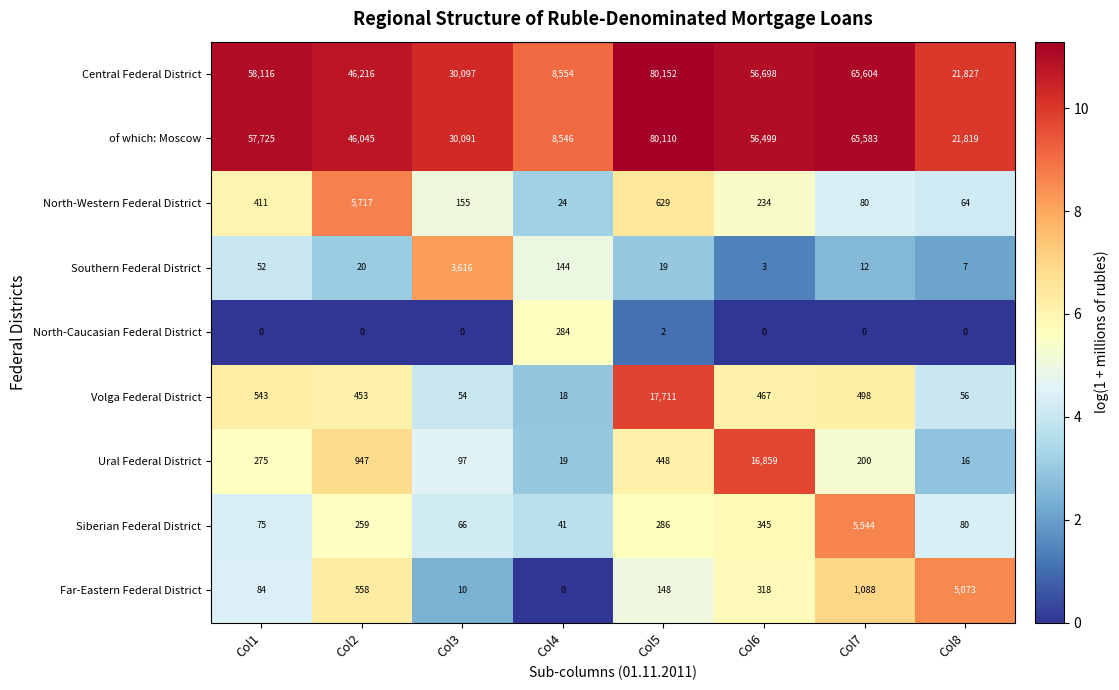

At Col6, list the series in order from largest to smallest.

Central Federal District, of which: Moscow, Ural Federal District, Volga Federal District, Siberian Federal District, Far-Eastern Federal District, North-Western Federal District, Southern Federal District, North-Caucasian Federal District